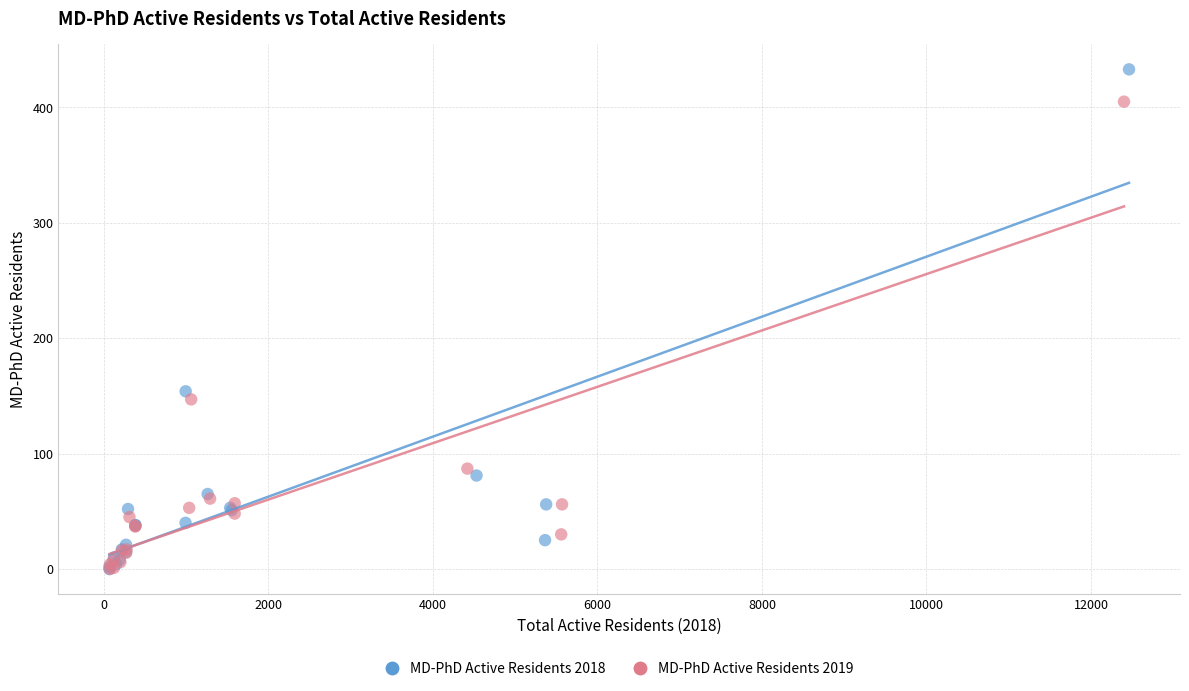

Which series reaches the maximum Y coordinate?

MD-PhD Active Residents 2018